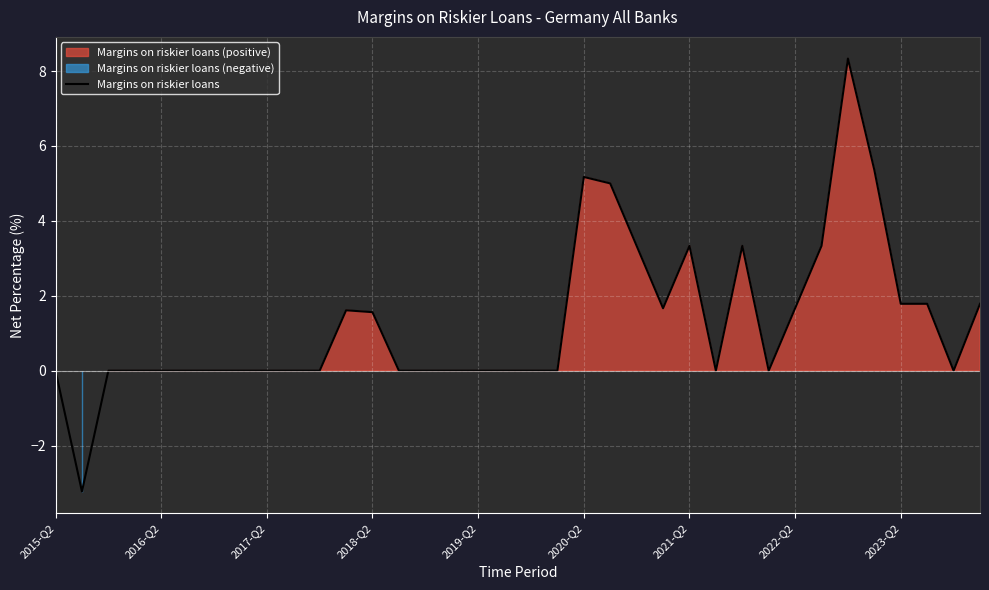

How many interior local valleys (lower than both neighbors) does the data have?

5